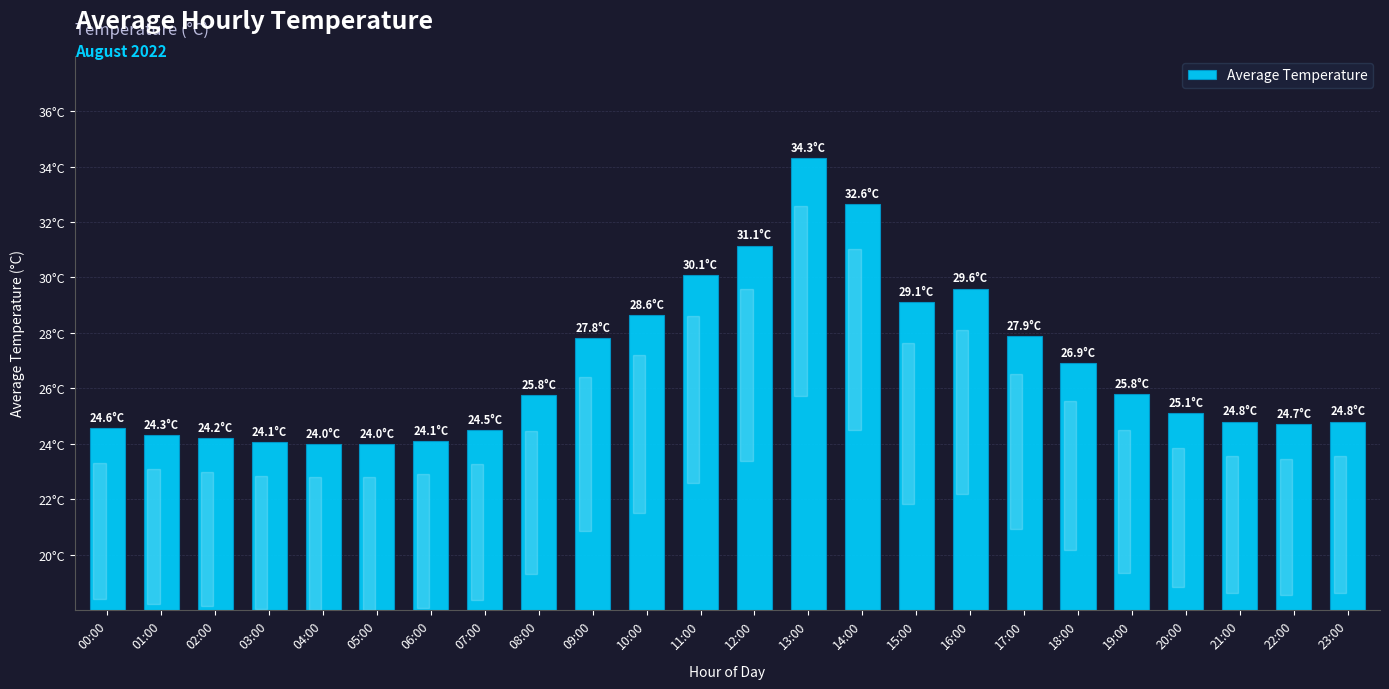

What is the average value?

26.8